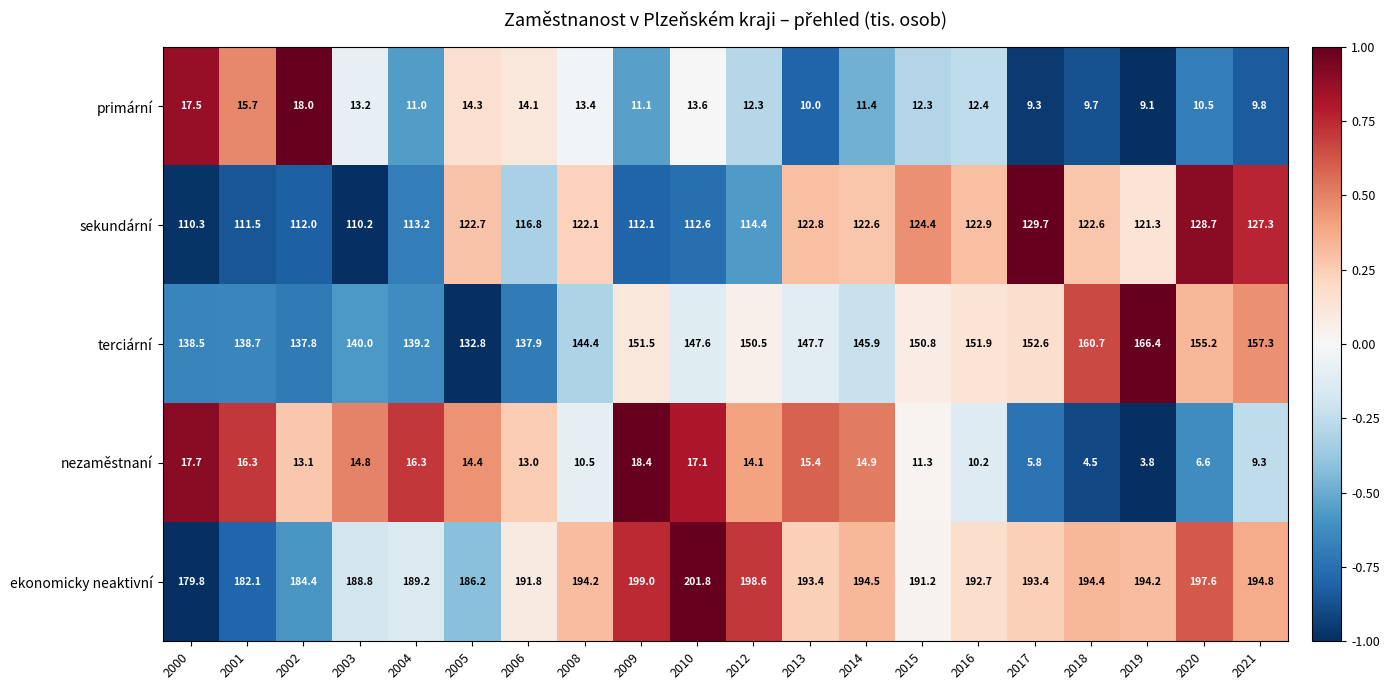

Which series has the largest total across all categories?

ekonomicky neaktivní